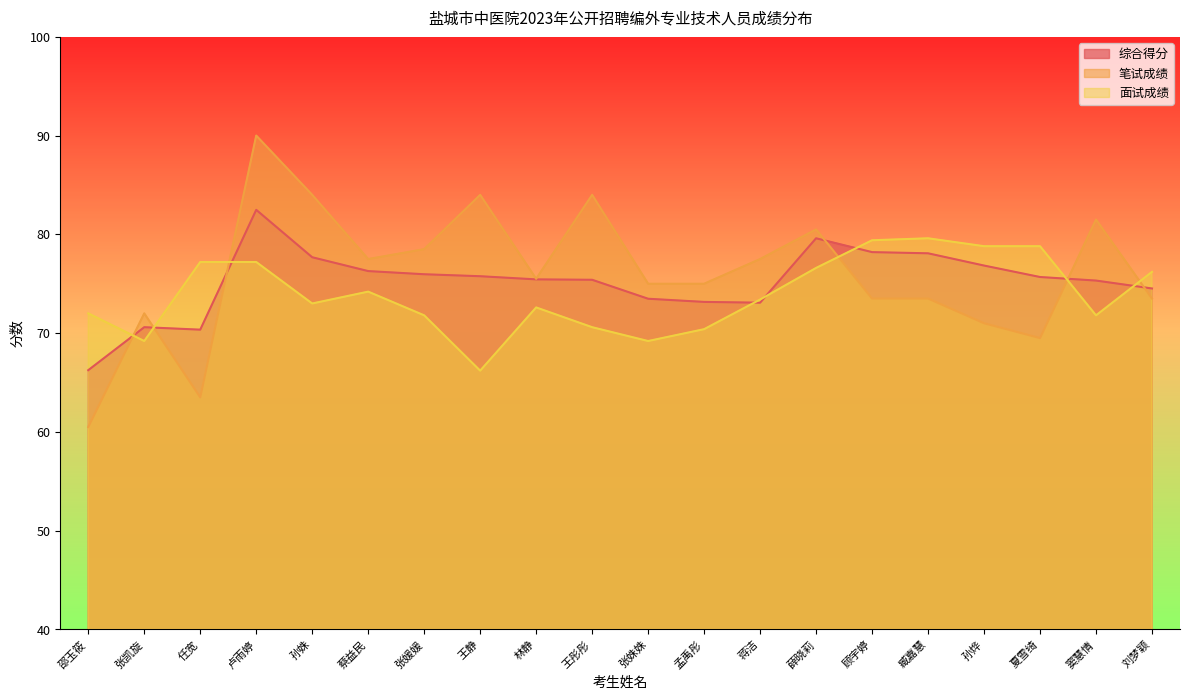

At how many categories does at least one series exceed 84?

1